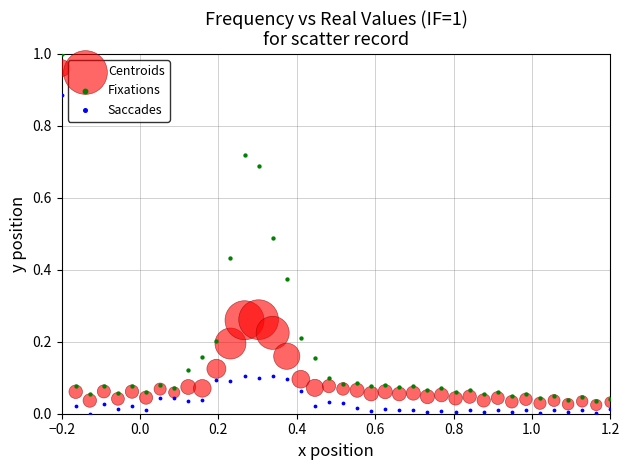

What is the X range (max minus min) for the scatter plot?

1.4